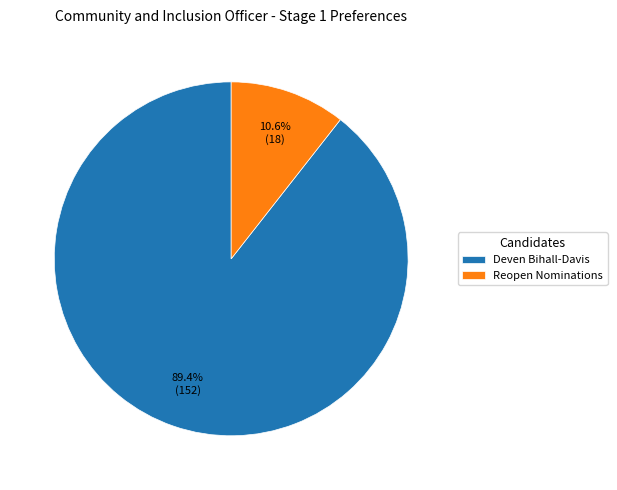

To the nearest percent, what is the combined percentage of Deven Bihall-Davis and Reopen Nominations?

100%